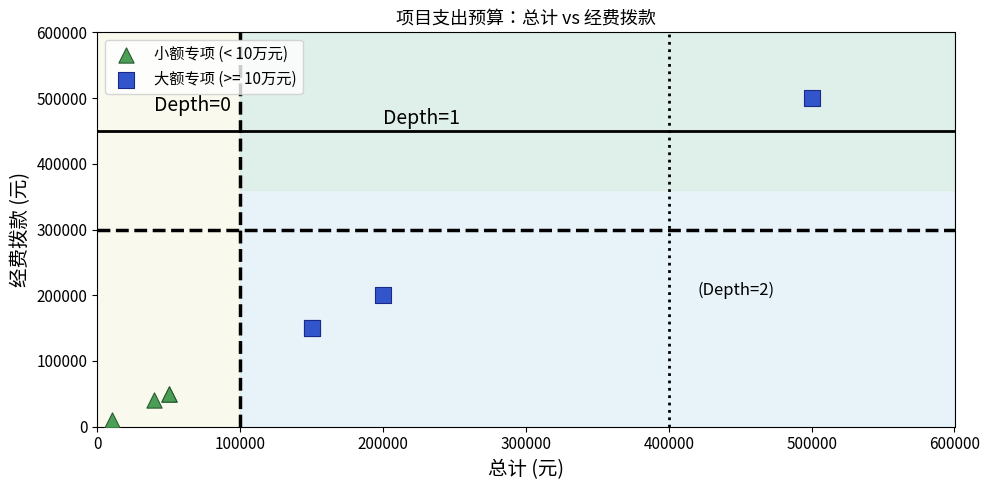

Which series has the widest spread of Y values?

大额专项 (>= 10万元)